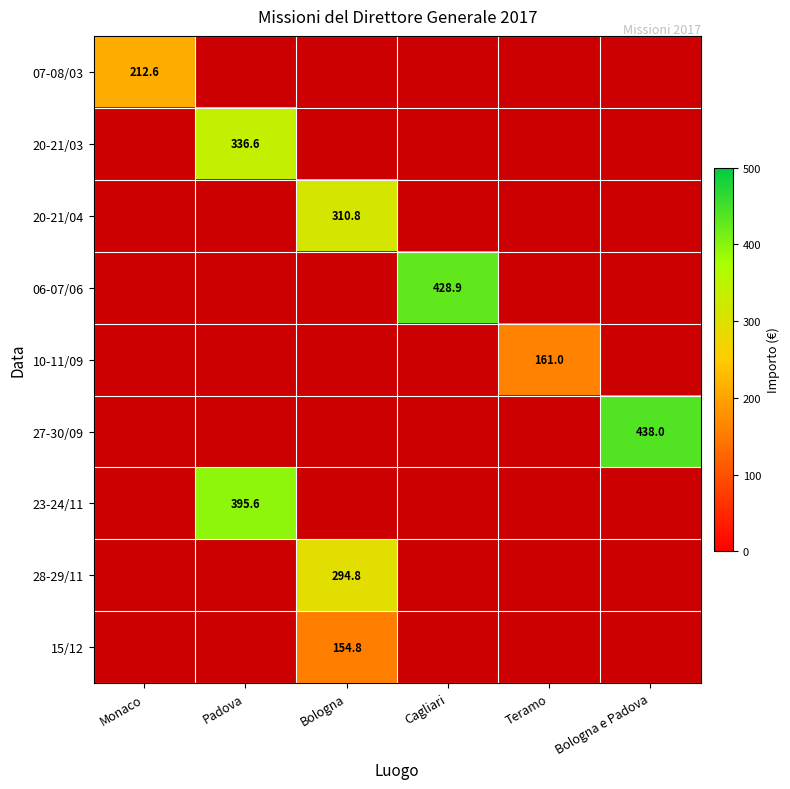

Is it true that 20-21/04 equals 310.8 at Bologna?

True